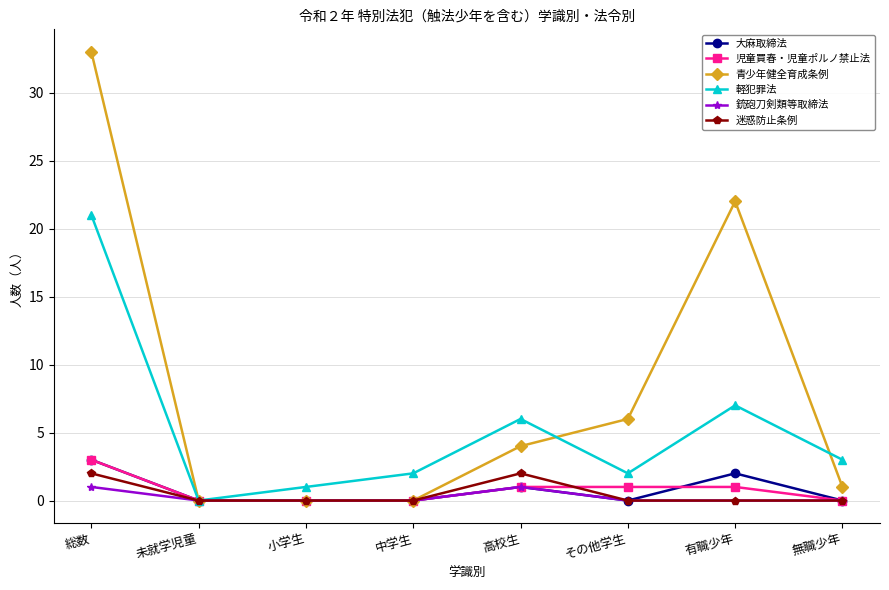

Which series has the widest spread of values?

青少年健全育成条例